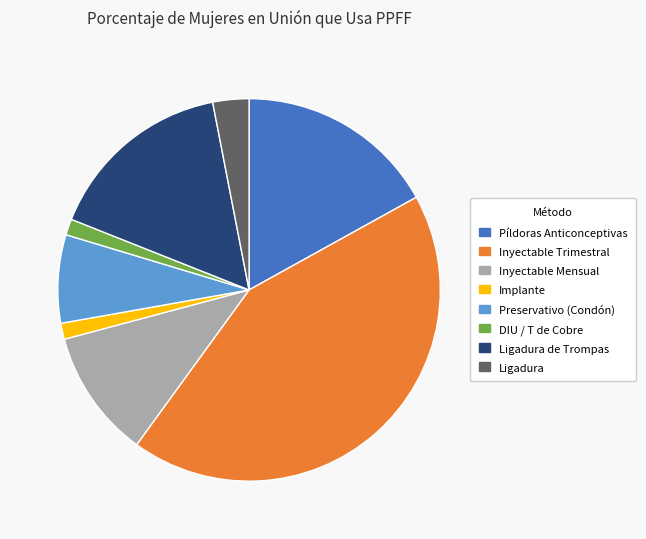

How many segments does this pie chart have?

8